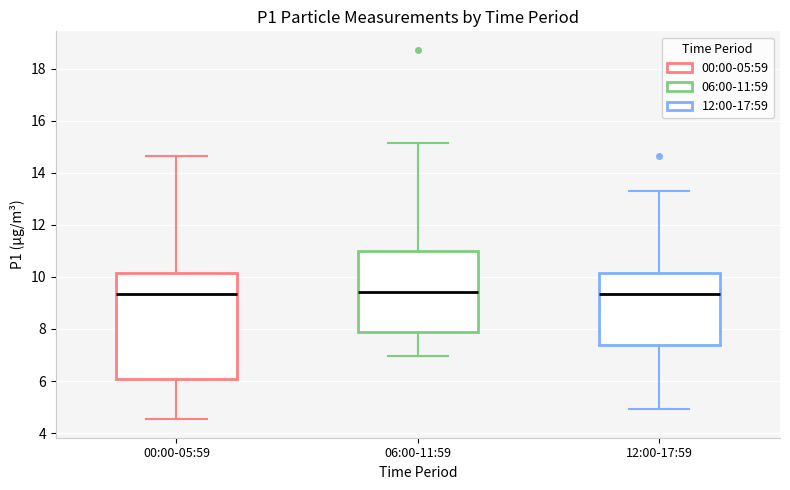

Reading left to right, read every box against the y-axis: the position of its median line, the range the box covers, and the ends of its whiskers. The values are not printed on the chart, so give them approximately, as read against the axis.

00:00-05:59: median 9.4, box 6.0 to 10.2, whiskers 4.6 to 14.6
06:00-11:59: median 9.4, box 7.8 to 11.0, whiskers 7.0 to 15.2
12:00-17:59: median 9.4, box 7.4 to 10.2, whiskers 5.0 to 13.4